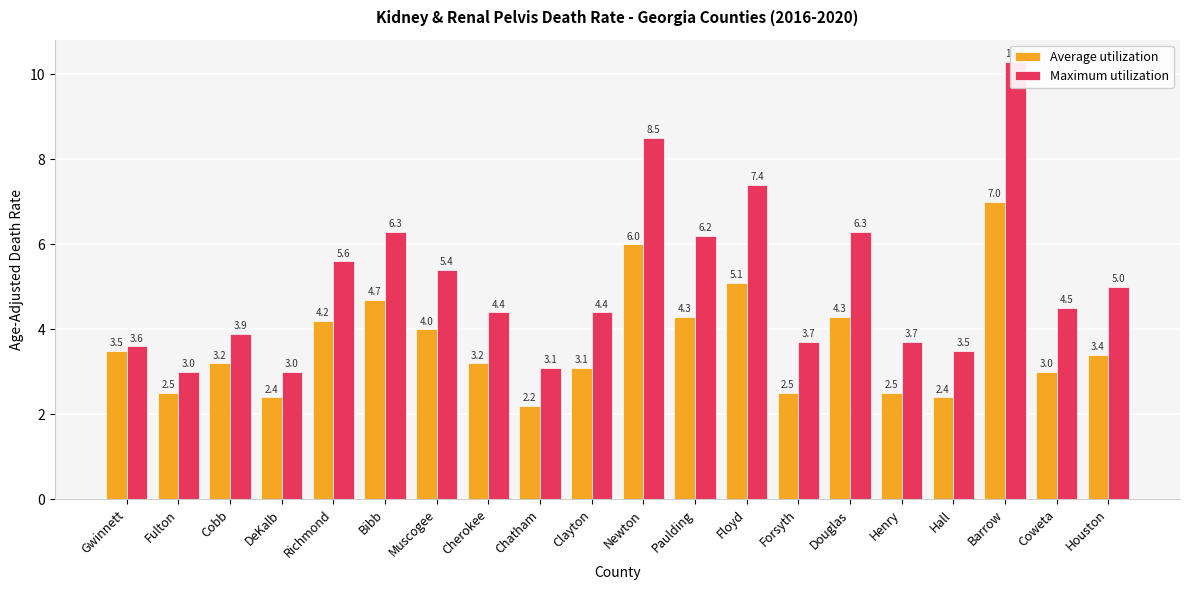

How many values in the Average utilization series exceed 3?

13